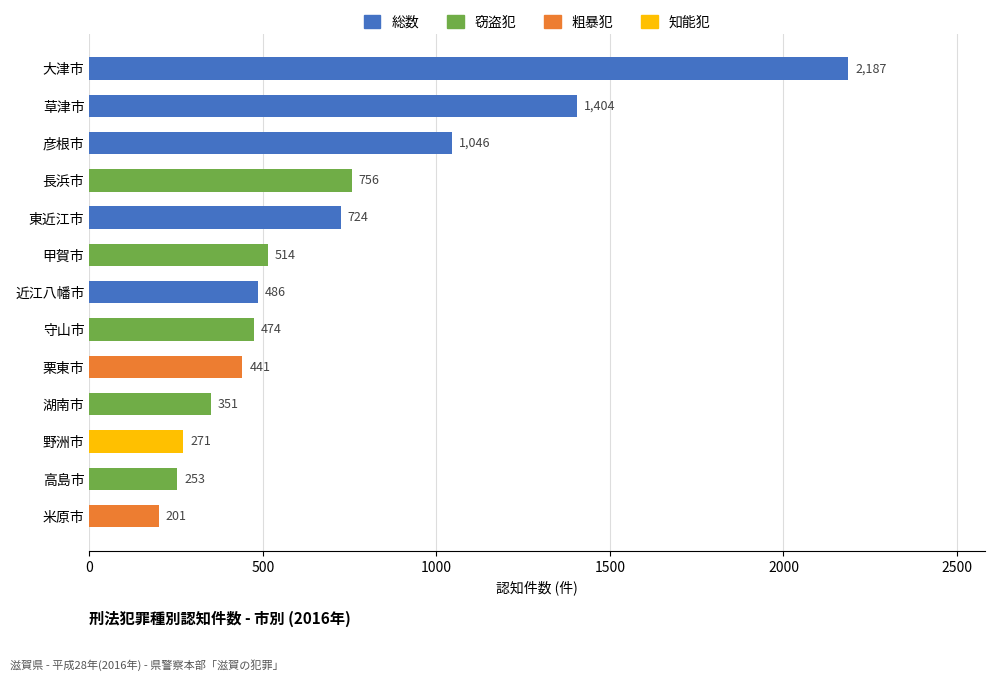

Are the bars grouped side by side (vs. stacked)?

No